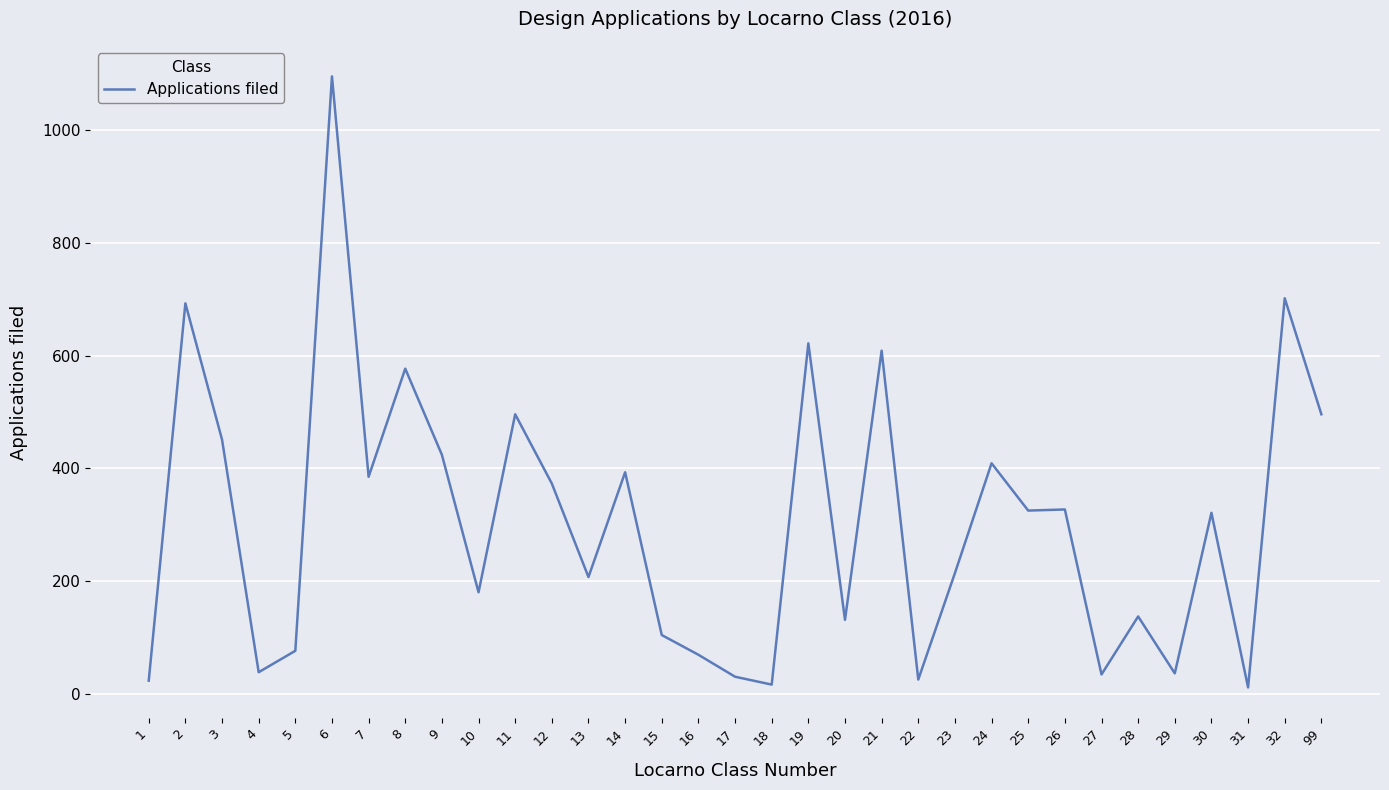

How many lines are shown in the chart?

1